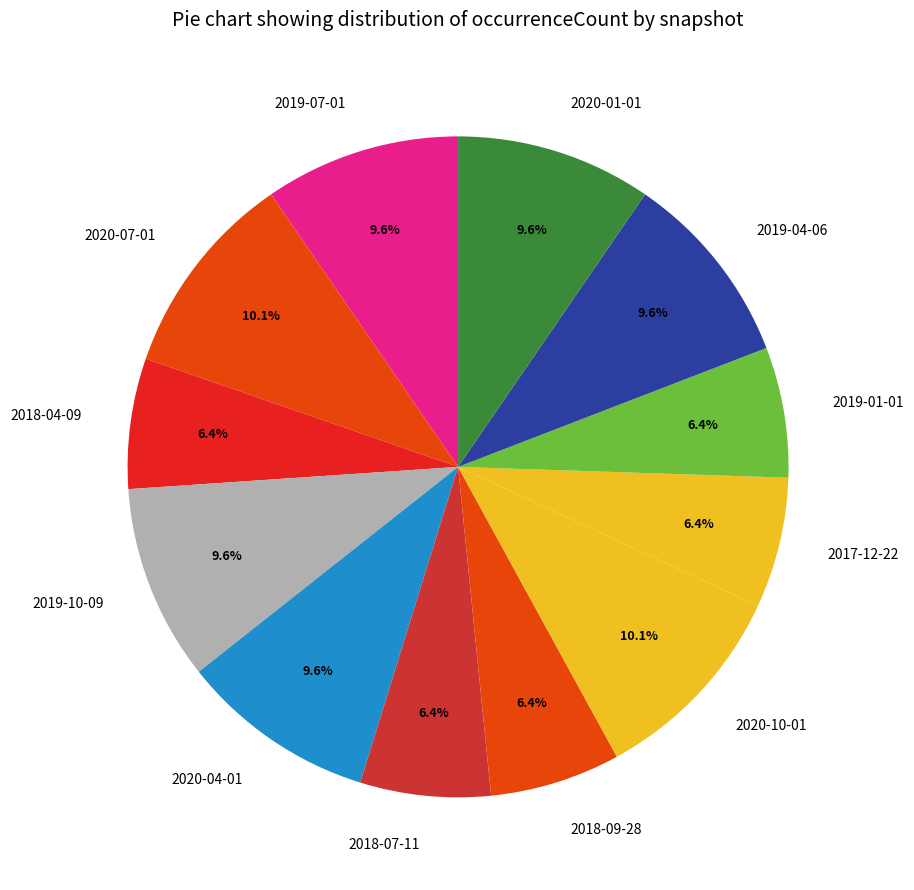

Count the number of slices in the pie.

12